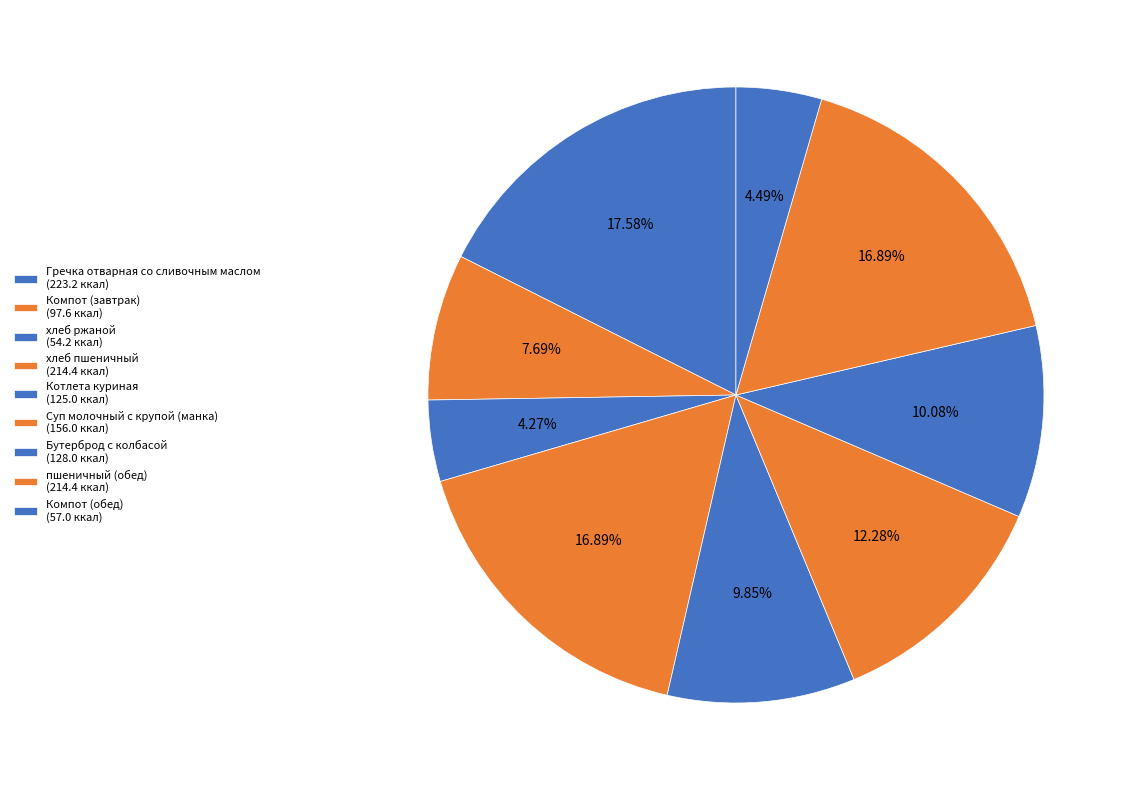

Count the number of slices in the pie.

9